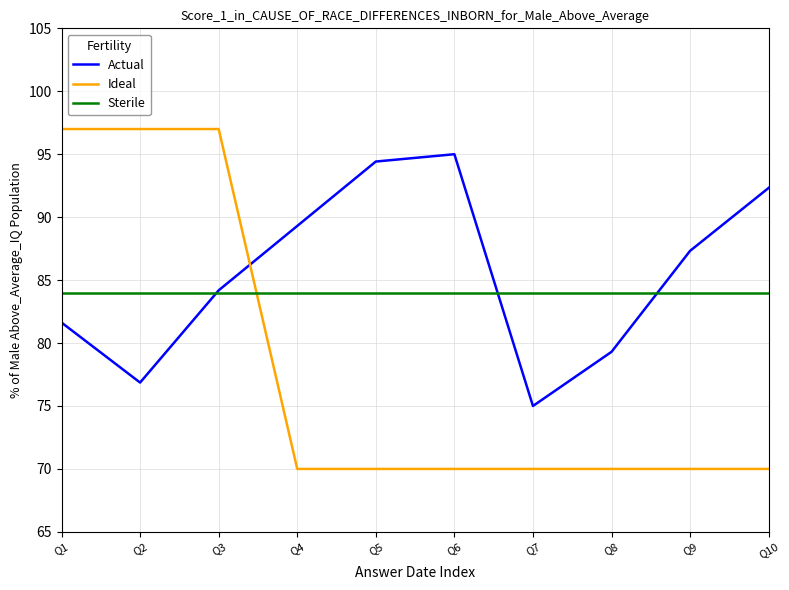

What is the minimum value shown in the chart?

70.0